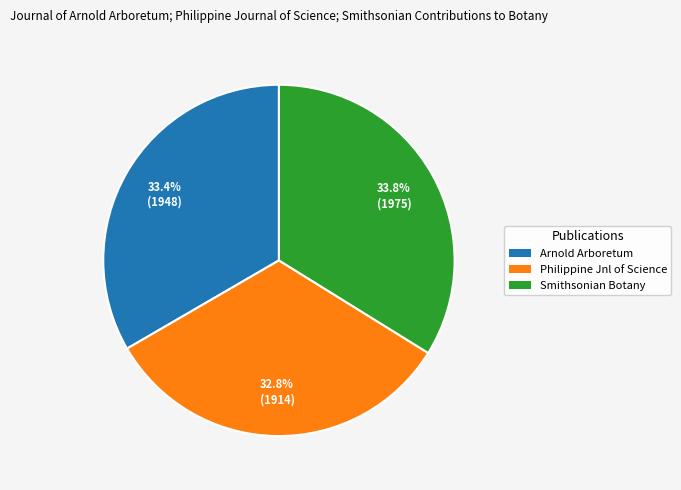

Which category has the smallest portion of the pie?

Philippine Jnl of Science